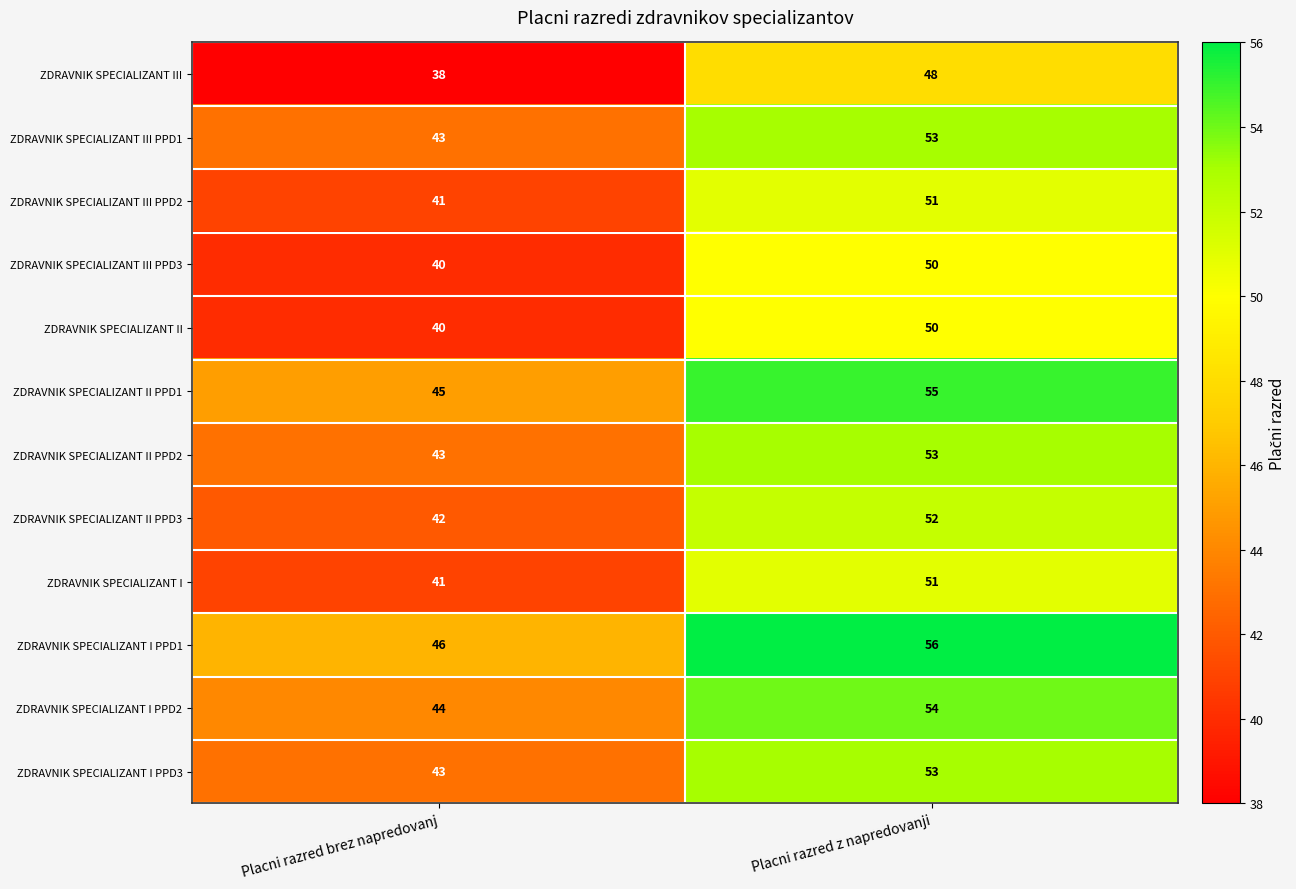

At which category is the sum across all series the highest?

Placni razred z napredovanji